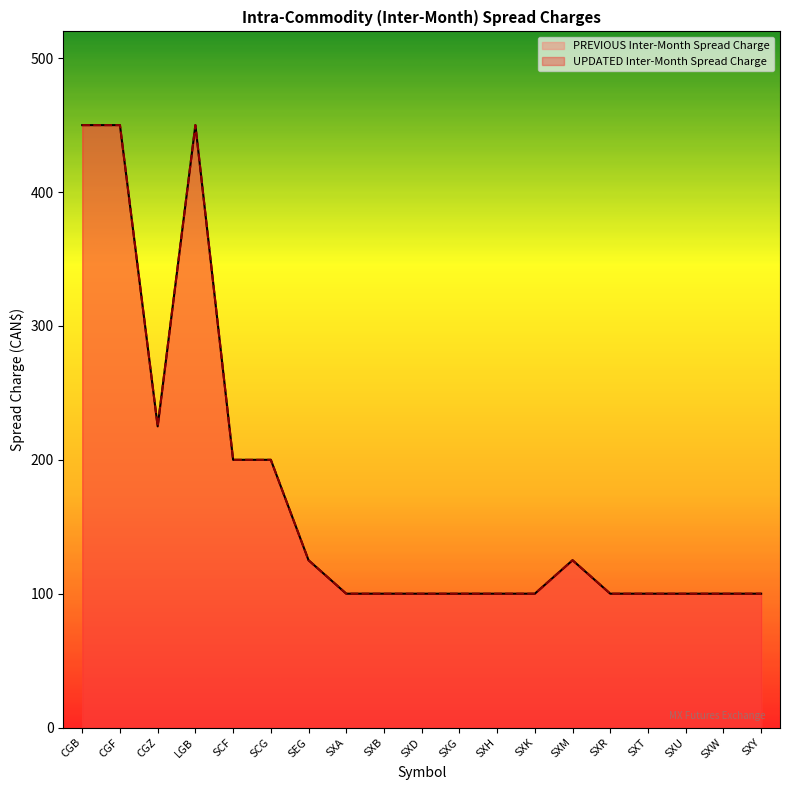

How many values in the PREVIOUS Inter-Month Spread Charge series exceed 100?

8